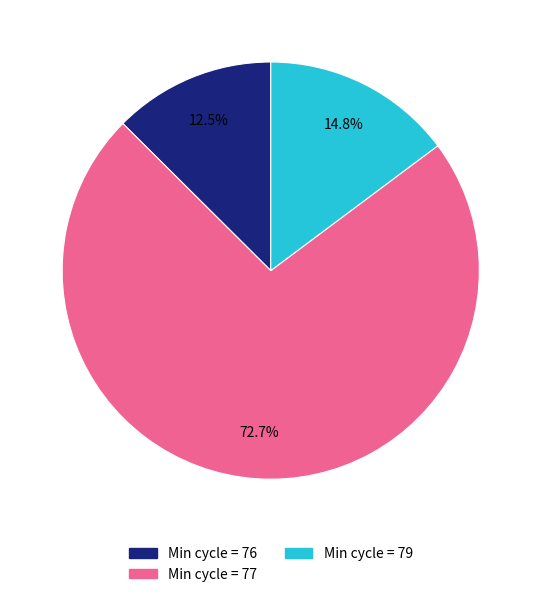

Is there a majority slice in this chart?

Yes